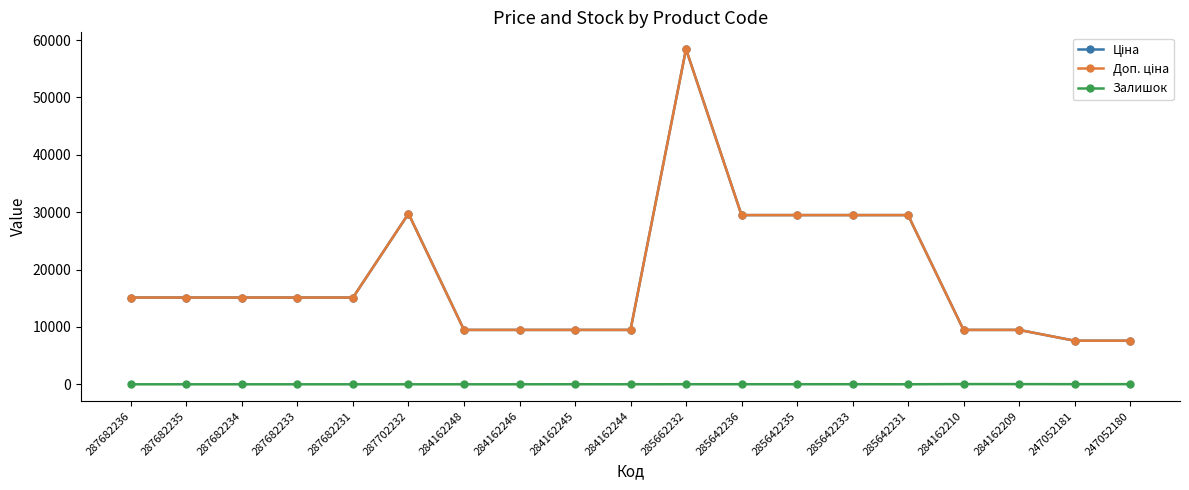

What value does the Залишок series have at 285662232?

12.0